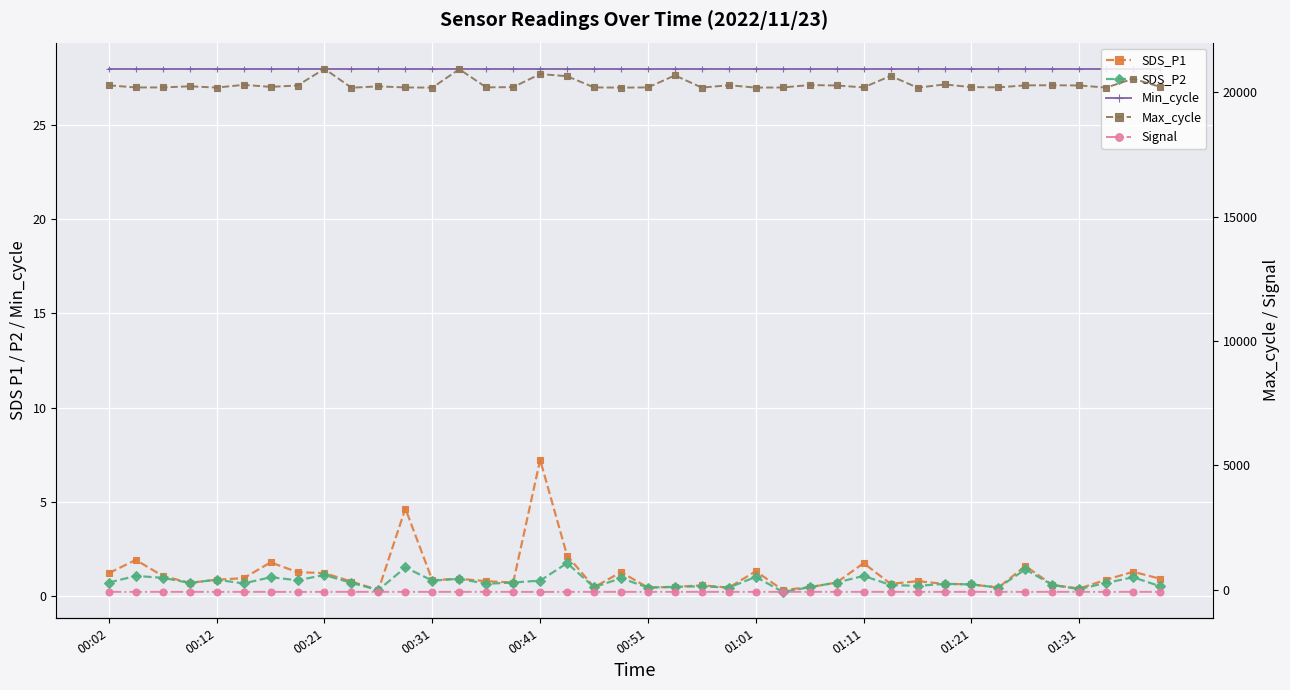

How many lines are shown in the chart?

5